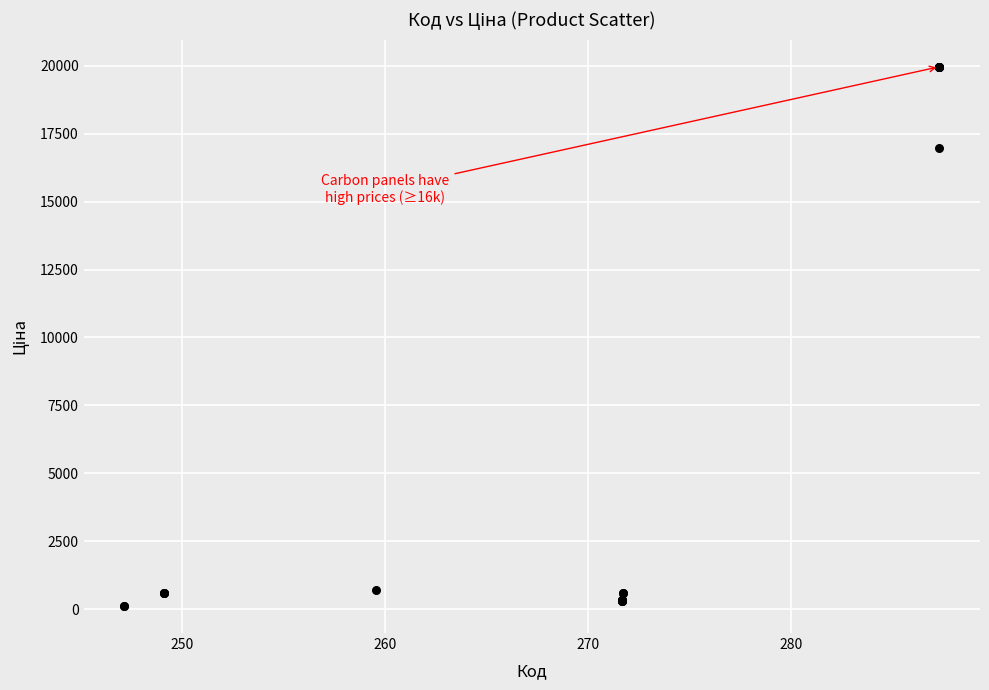

What Y value in the scatter plot is closest to 10039?

16976.3